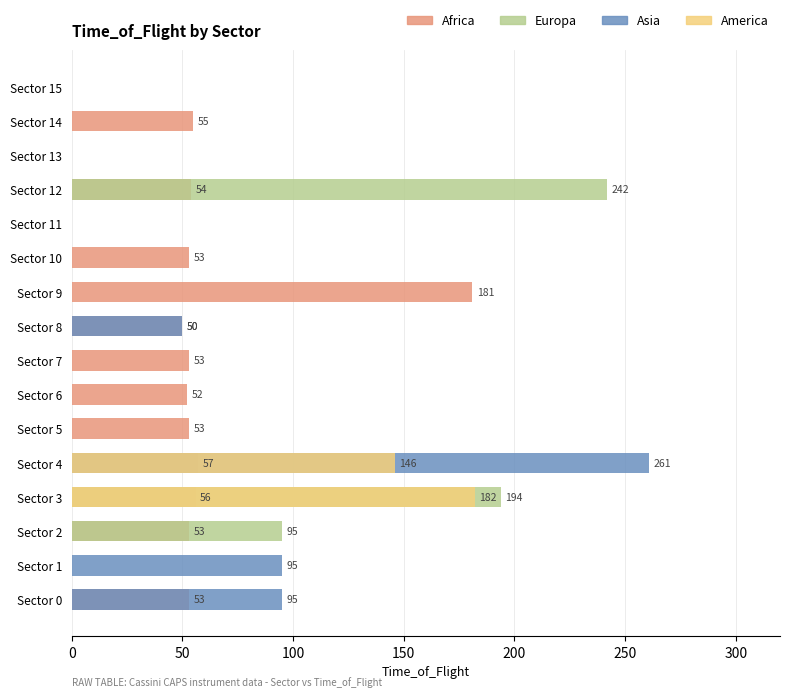

What is the value of the Africa bar at the 13th from the left?

54